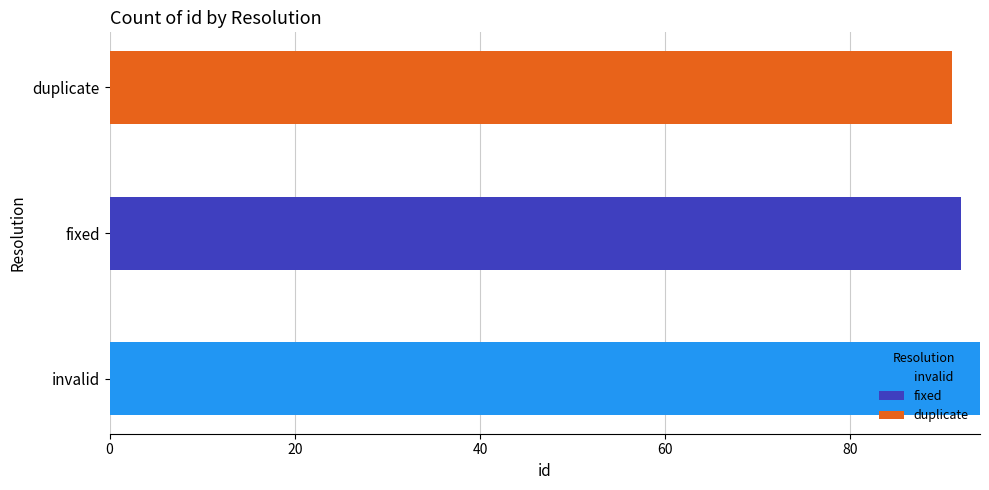

Which category has the highest value in the invalid series?

invalid